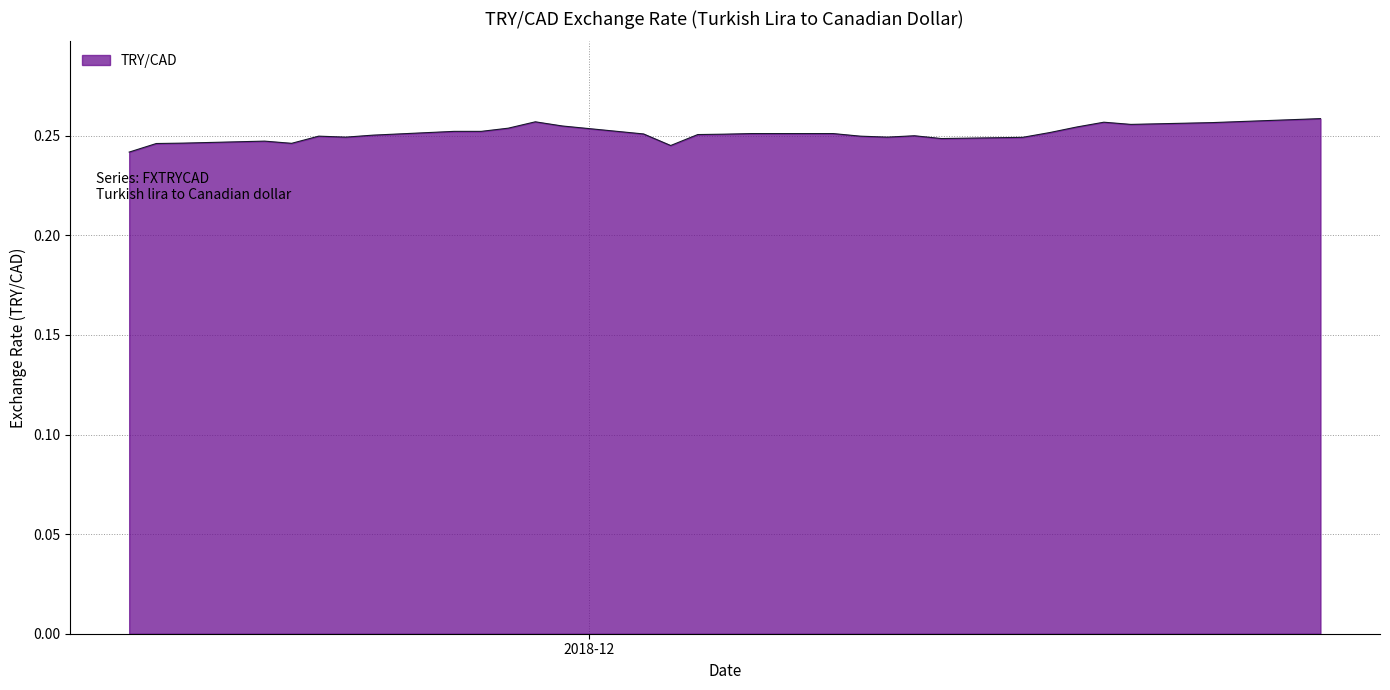

True or false: the data has more than 2 interior local peaks.

True